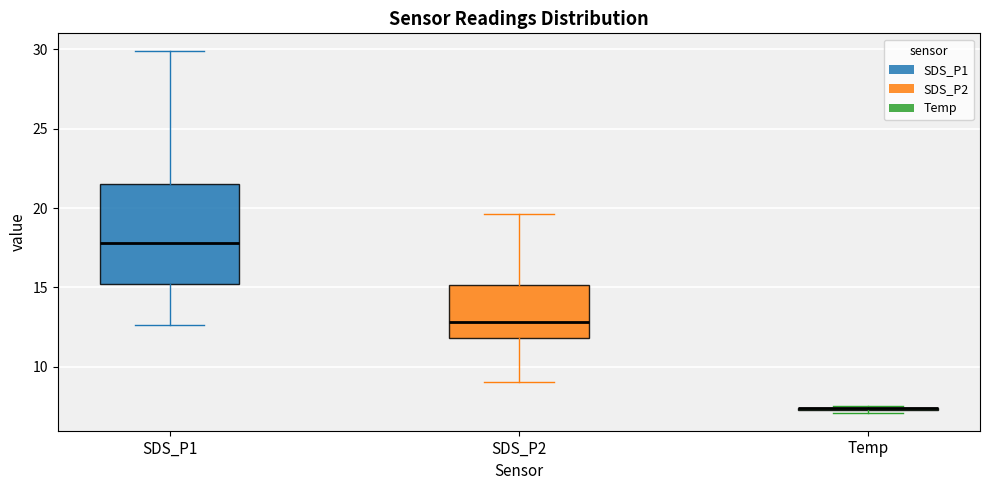

Comparing the boxes themselves (not the whiskers), which one is the tallest?

SDS_P1